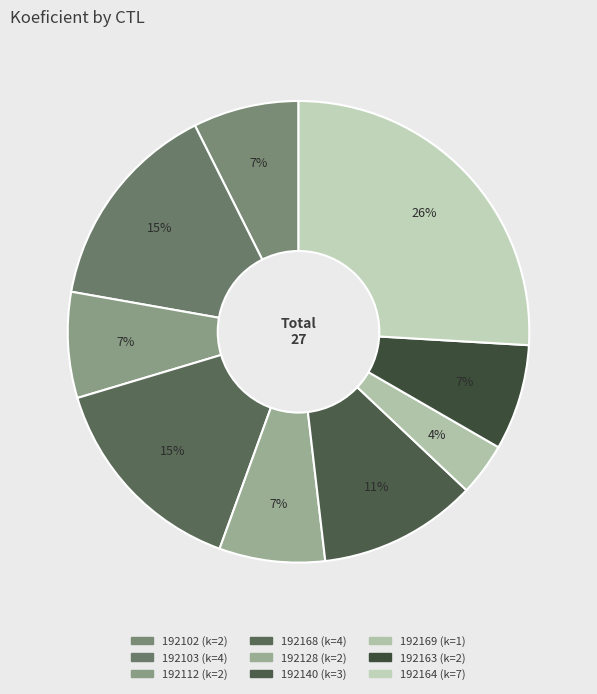

How many segments does this pie chart have?

9